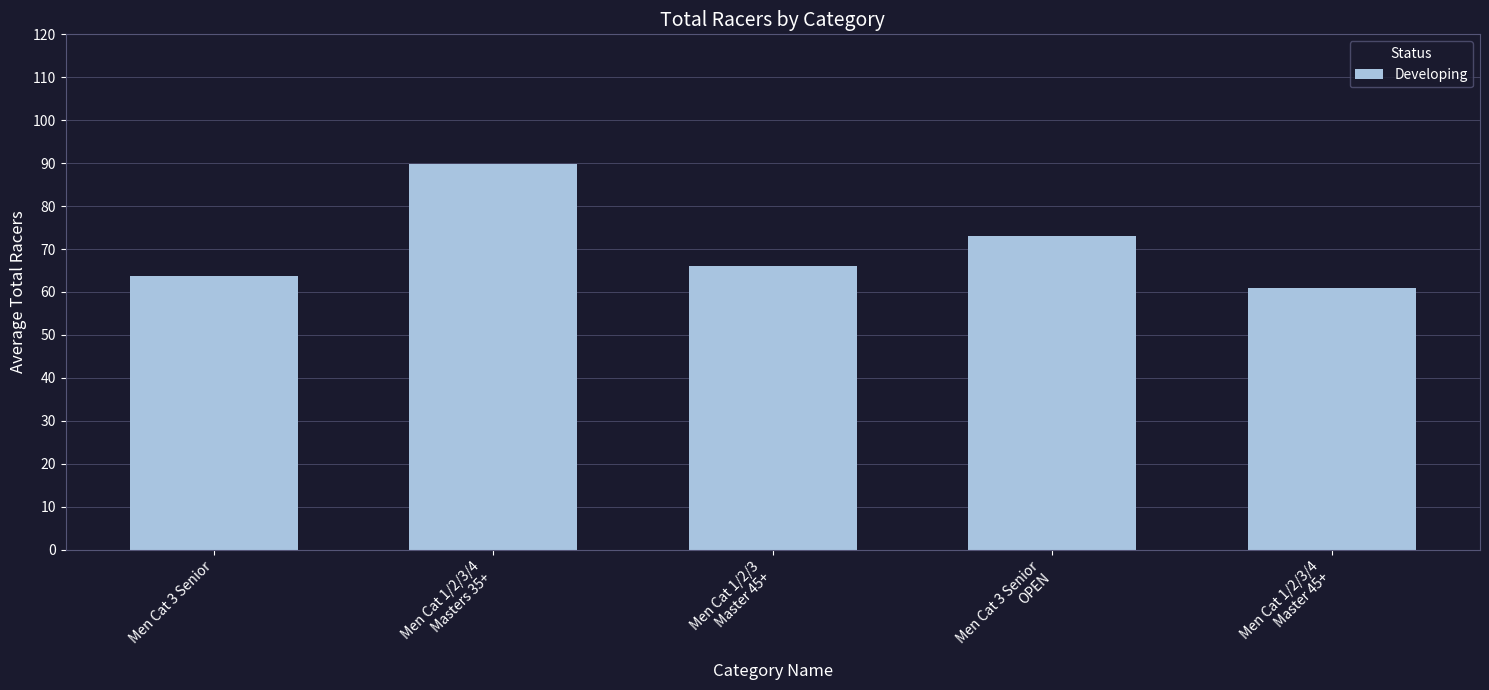

What is the smallest value displayed?

61.0